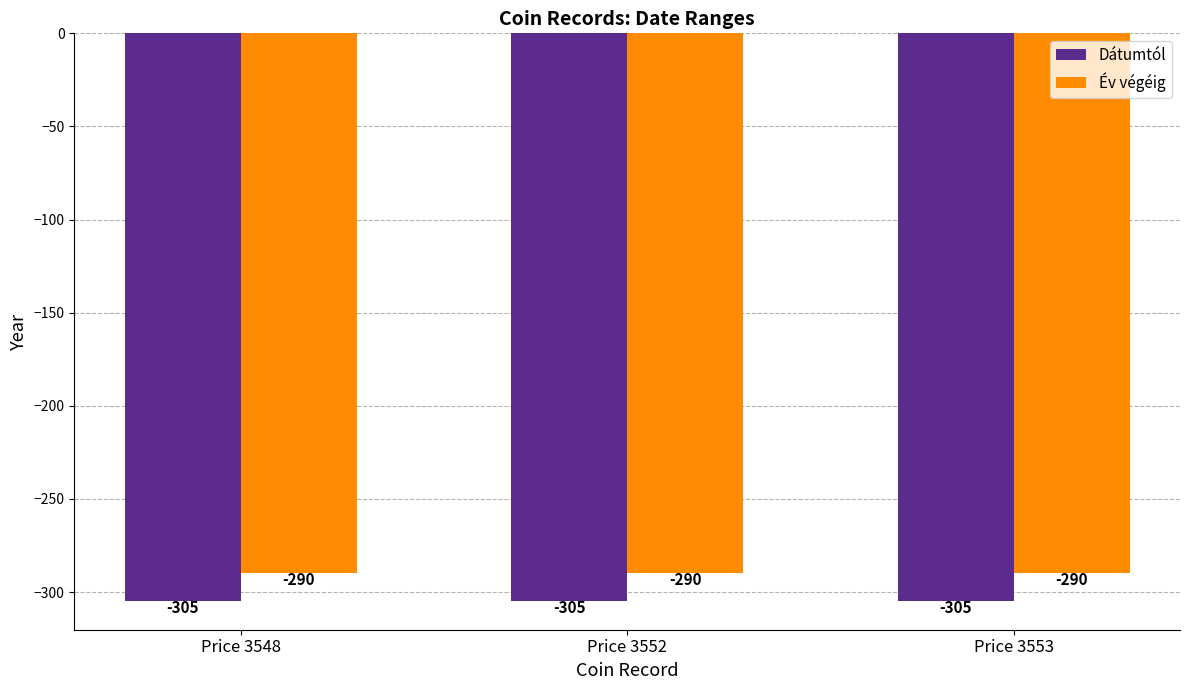

What is the maximum value for Dátumtól?

-305